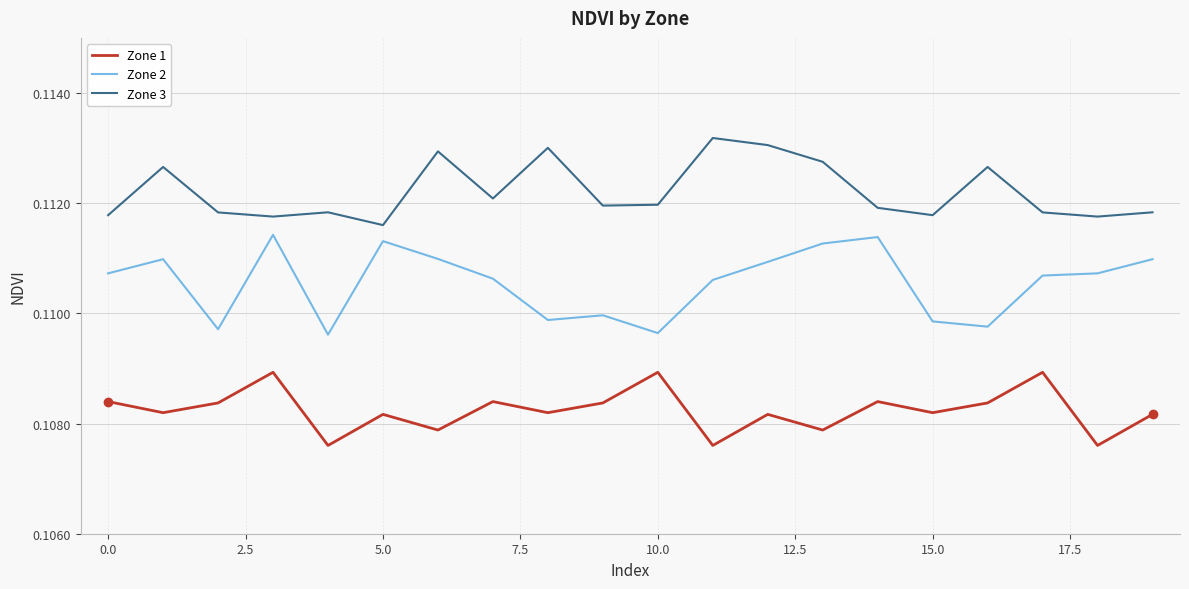

True or false: Zone 1 has more than 0 points higher than both neighbors.

True